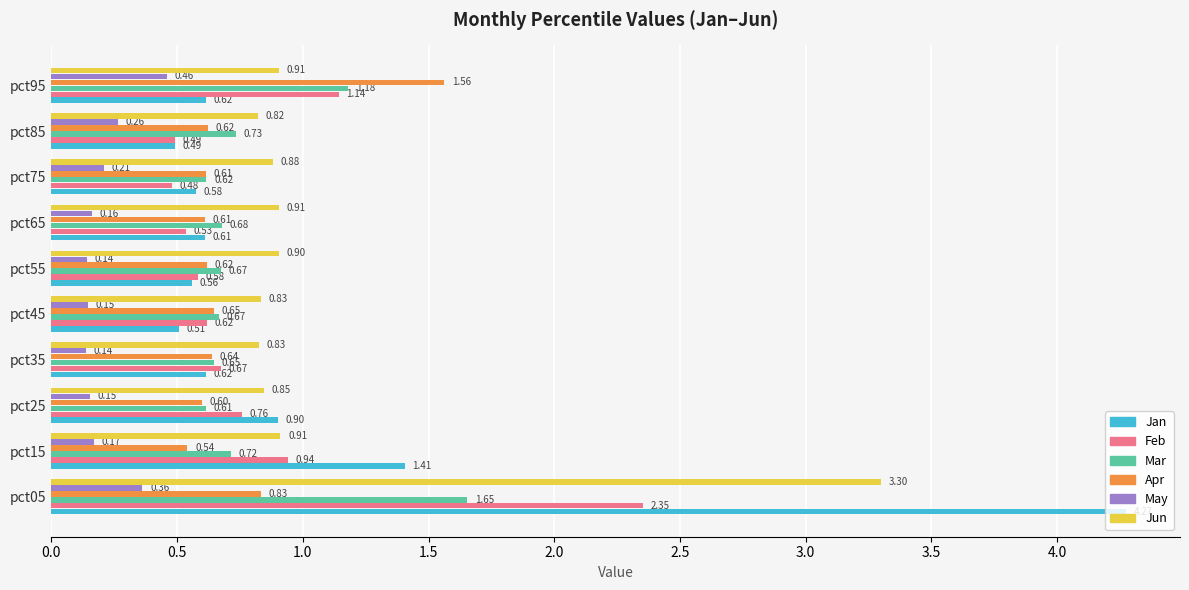

Which series has the largest range (max minus min)?

Jan